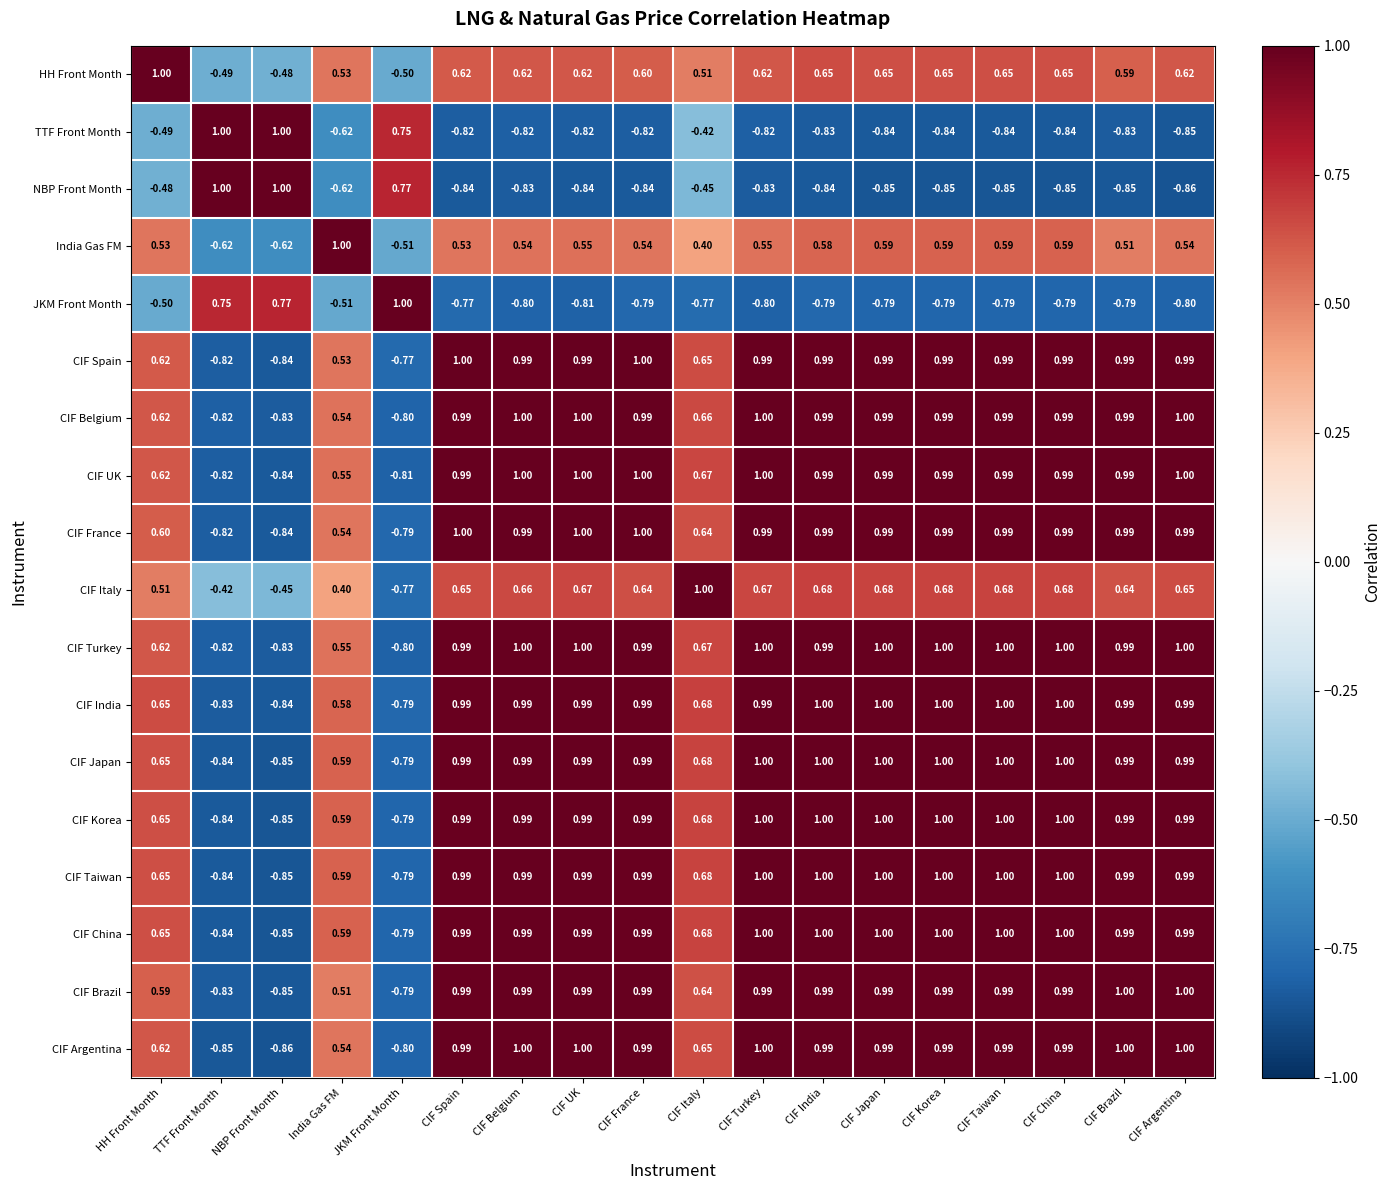

Is the value of CIF Italy at CIF Turkey greater than the value of TTF Front Month at CIF China?

Yes